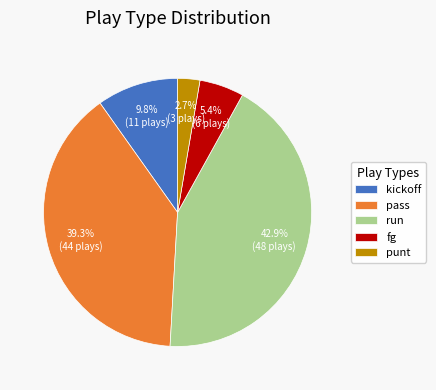

To the nearest percent, what is the difference between the largest and smallest slice percentages?

40%